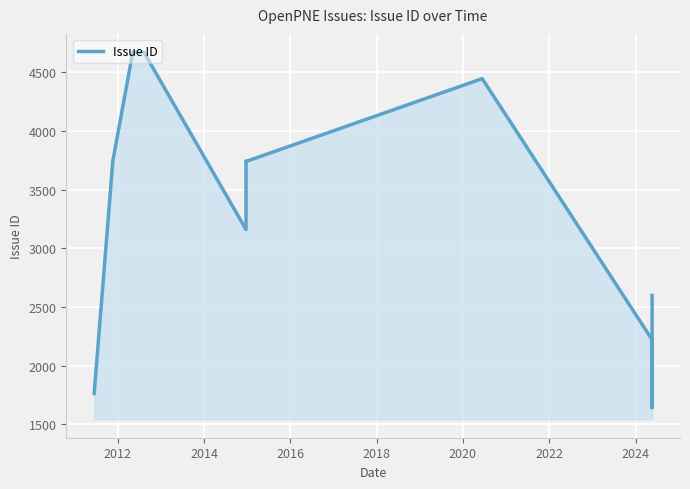

What is the difference between the maximum and minimum values?

3029